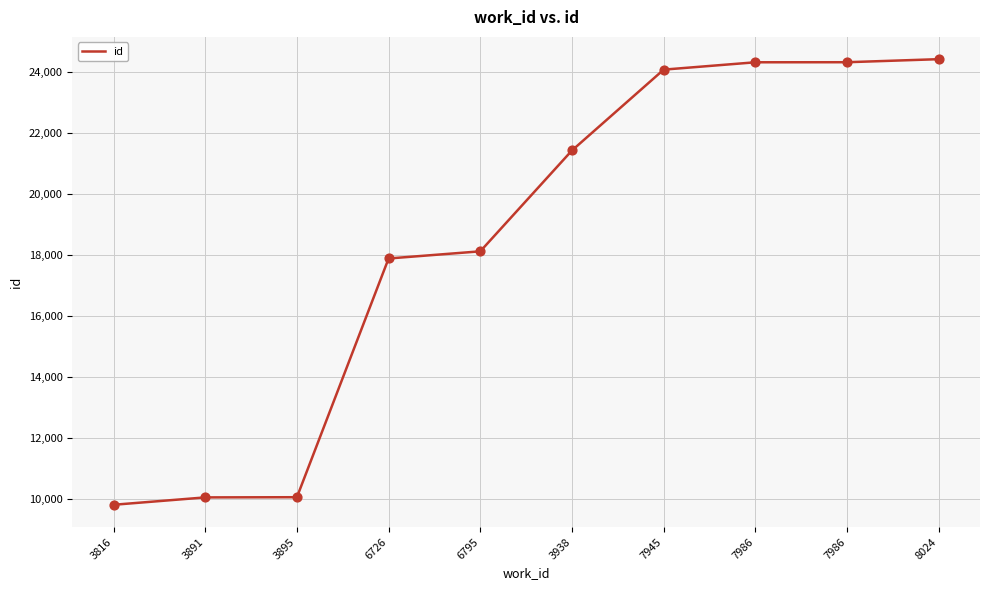

Approximately how many times larger is the value at 3938 compared to 6795?

1.2